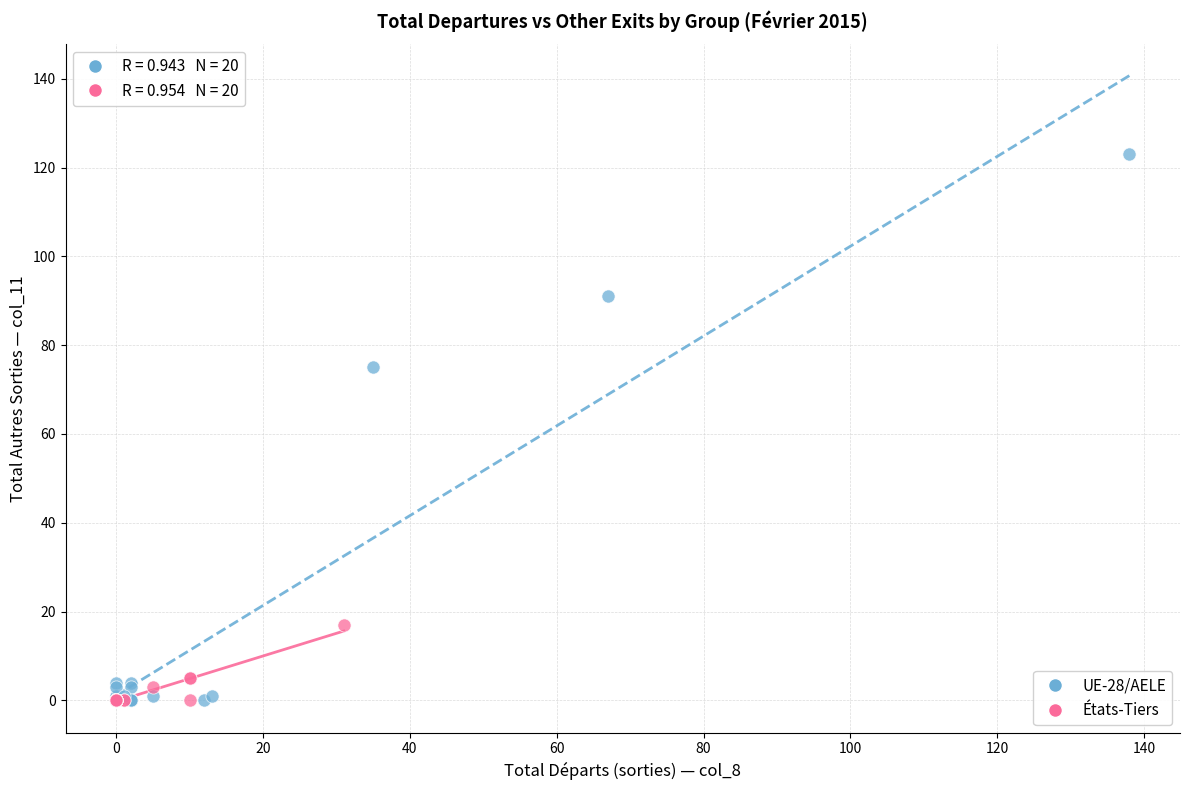

Which series has the widest spread of Y values?

UE-28/AELE